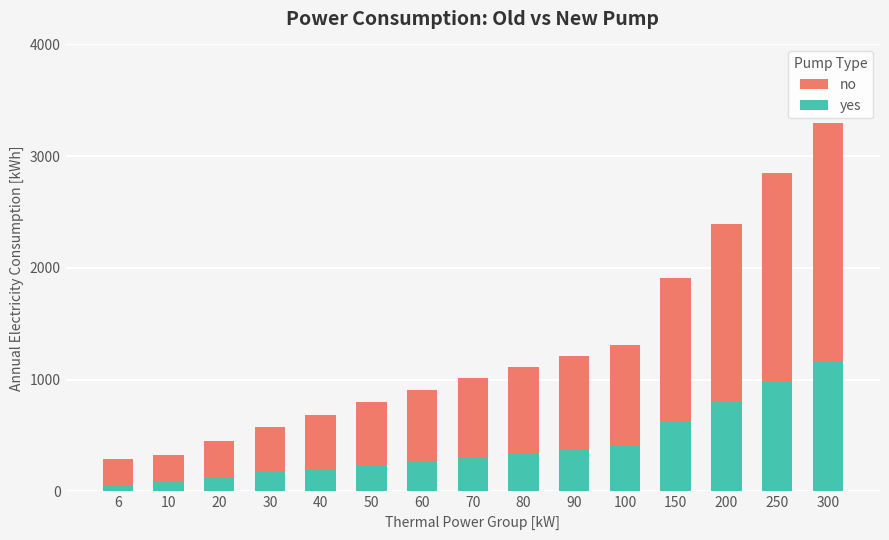

What is the spread (max minus min) of values at 70?

707.5